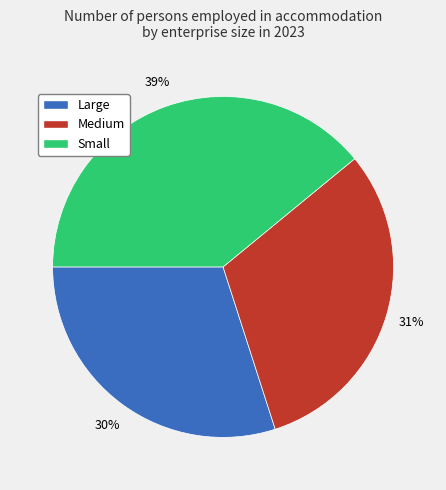

Does Large represent more than half of the total?

No